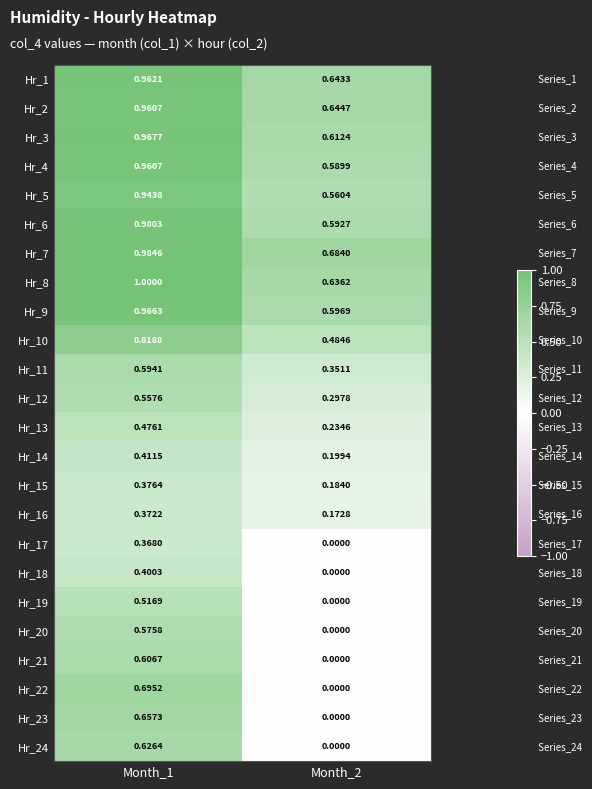

Is the value of Hr_17 at Month_1 greater than the value of Hr_1 at Month_1?

No